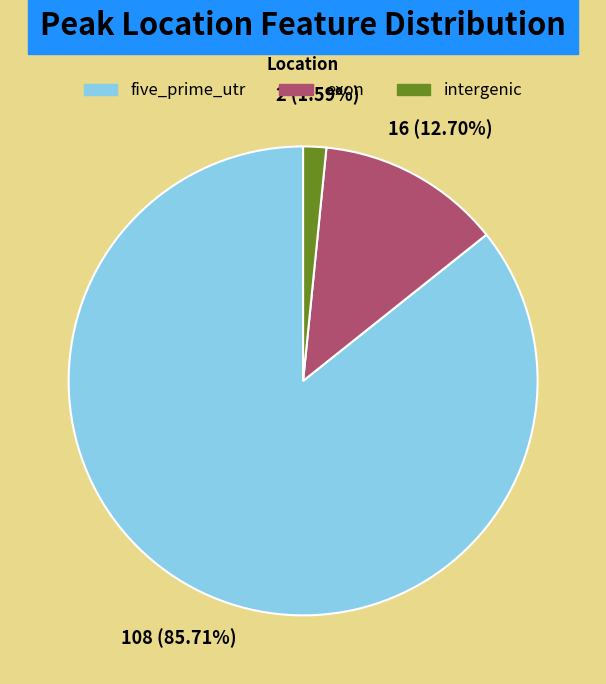

Between five_prime_utr and intergenic, which is larger?

five_prime_utr